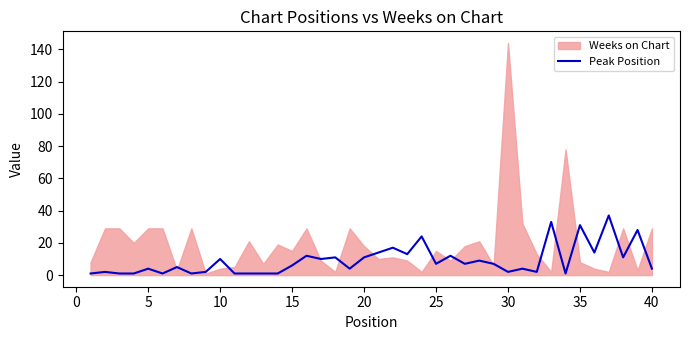

The Peak Position series shows 2 at 30. True or false?

True